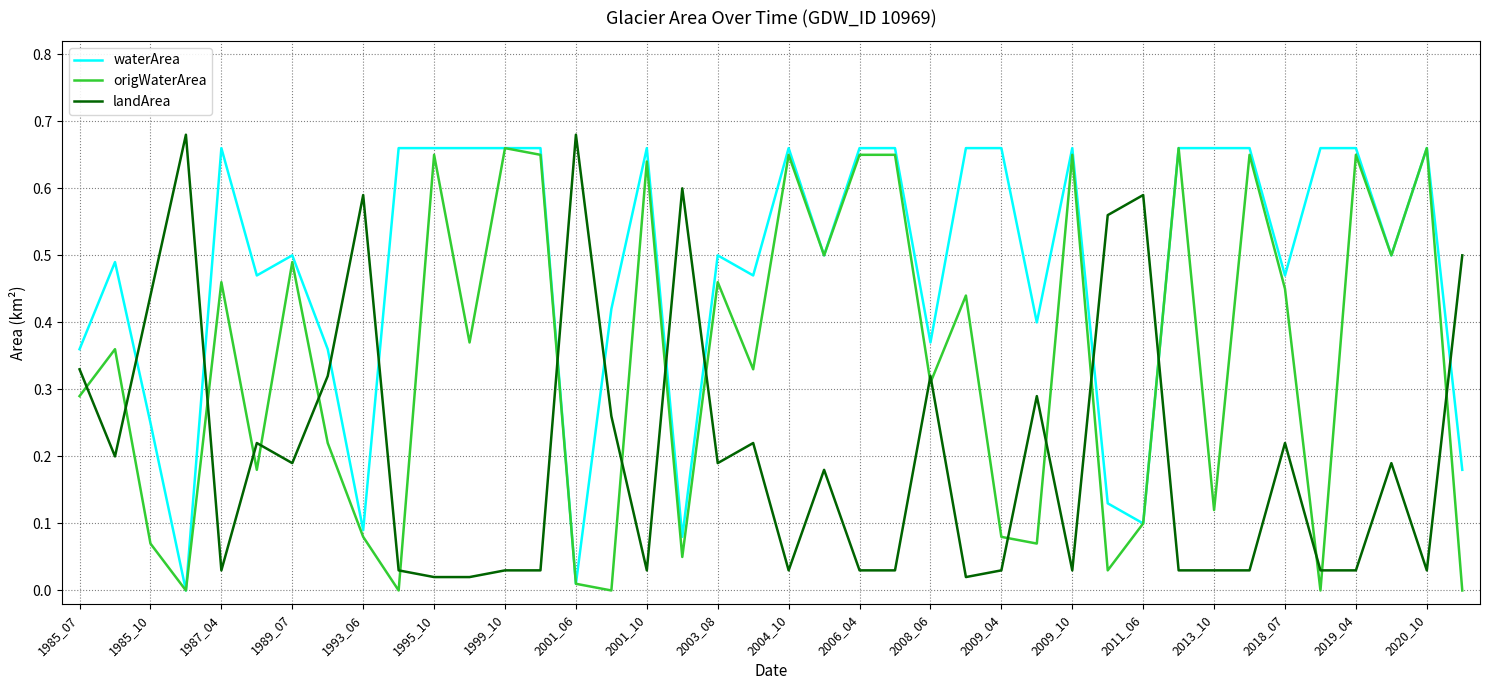

Rank the series by their average value, from highest to lowest.

waterArea, origWaterArea, landArea